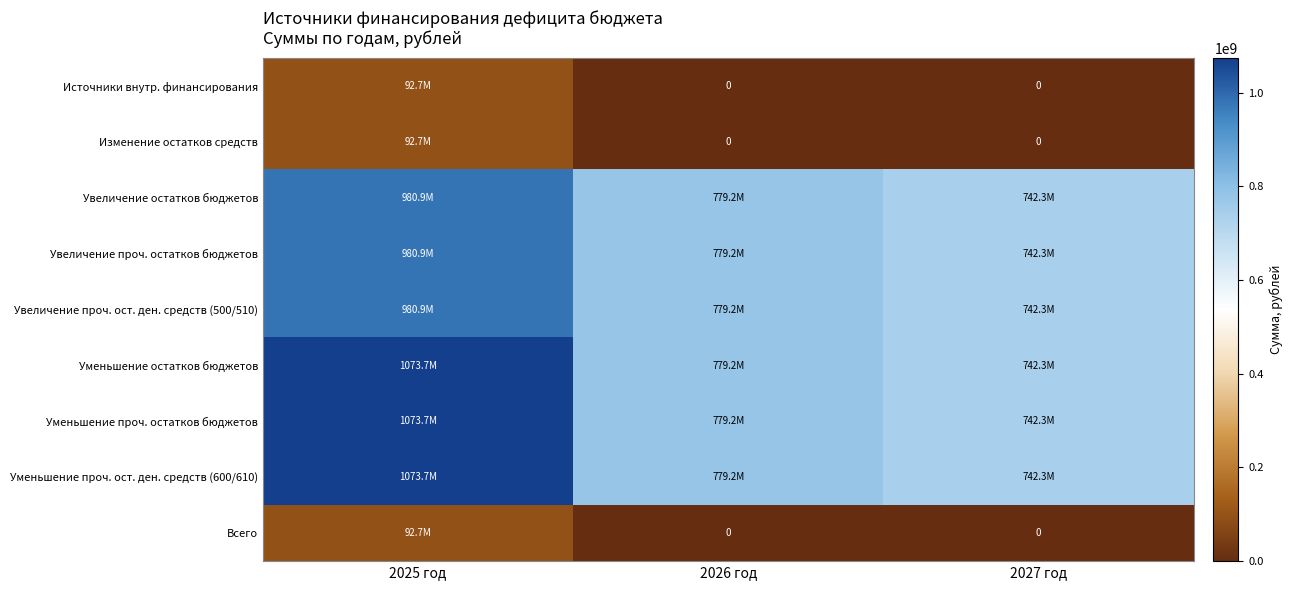

Which series has the largest total across all categories?

Уменьшение остатков бюджетов